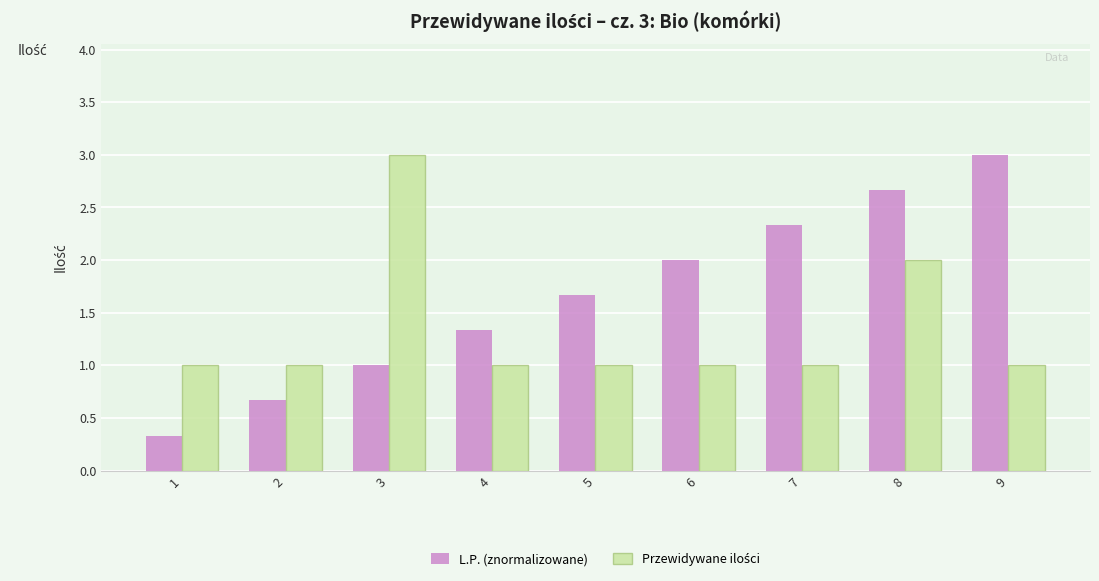

True or false: L.P. (znormalizowane) has a value of 3.1 at 7.

False